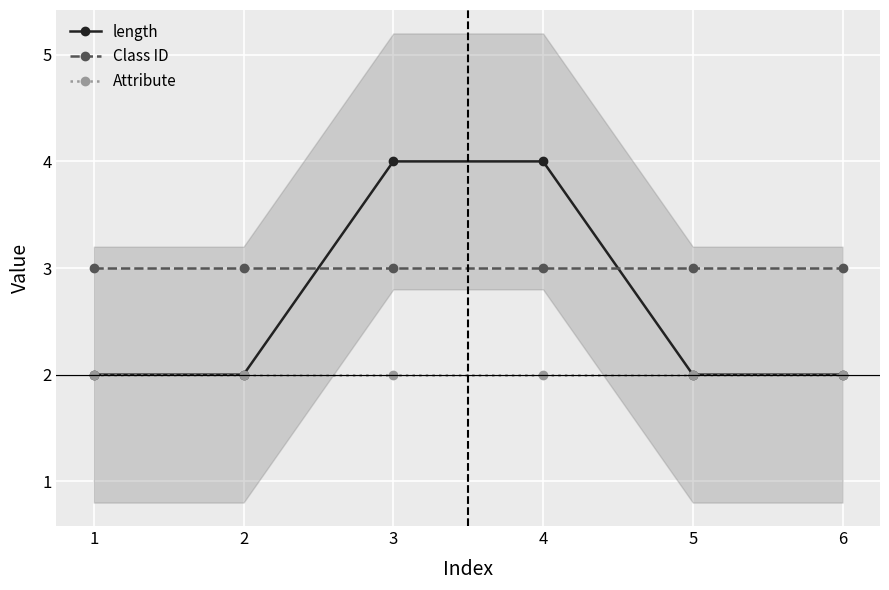

What is the sum of all Attribute values?

12